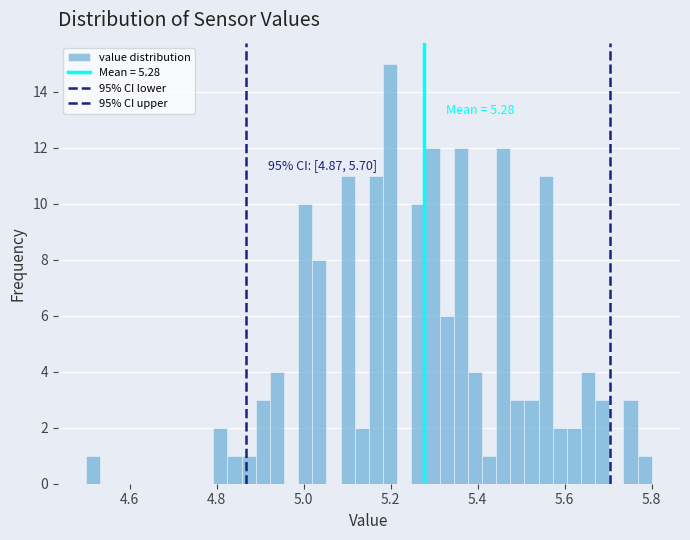

Around what value on the x-axis is the tallest bar? Give the approximate position of its centre, as read against the axis.

5.20